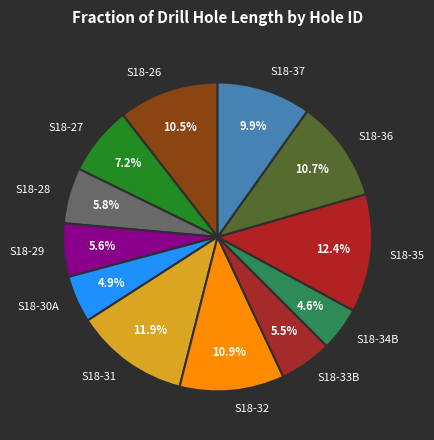

Is the sum of S18-36 and S18-30A greater than half?

No